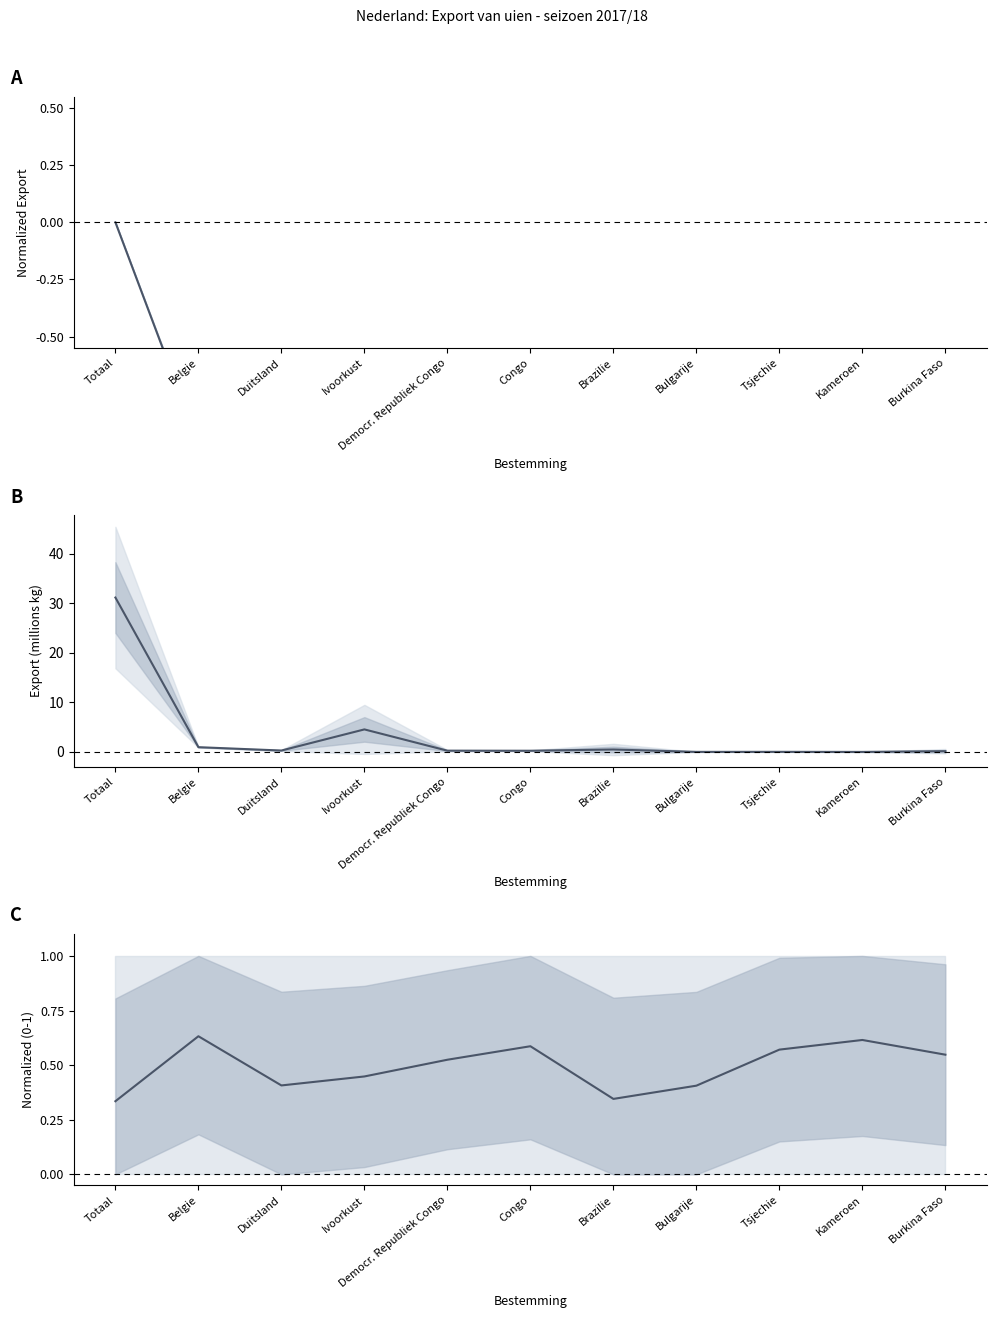

At which label is 2015/16 (col_51) closest to 0?

Totaal